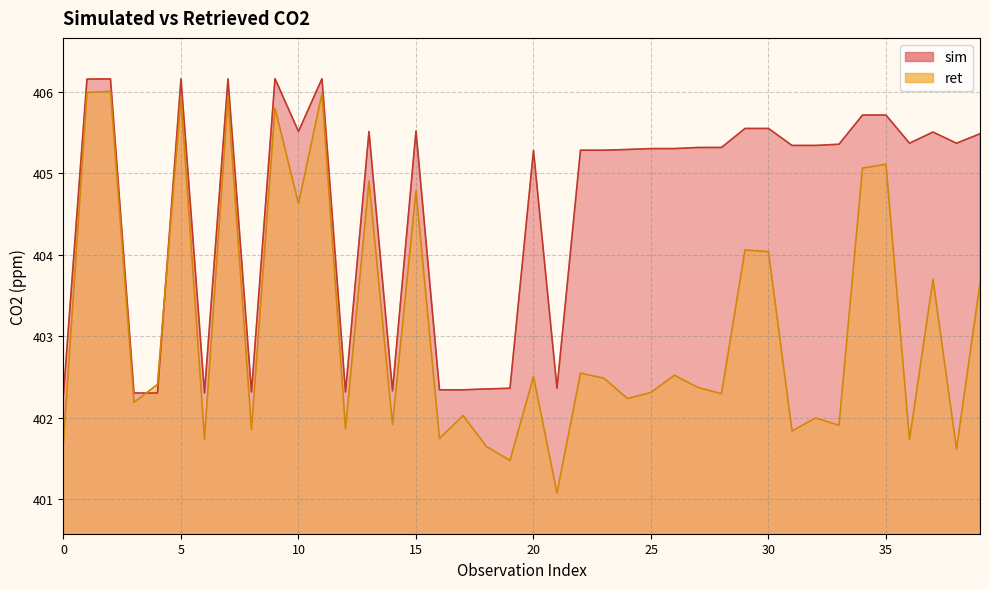

The ret series shows 404.0 at 30. True or false?

True